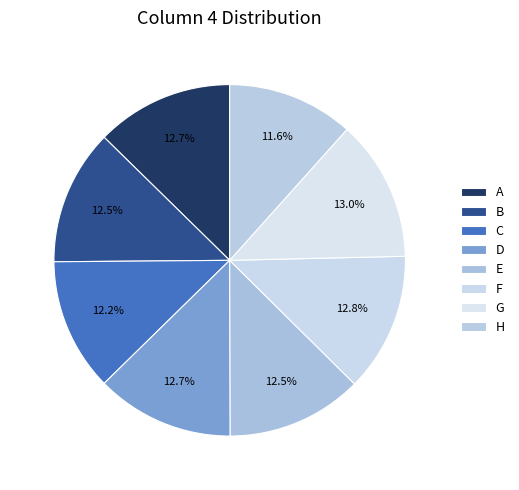

To the nearest percent, what is the difference between the A and H slice percentages?

1%